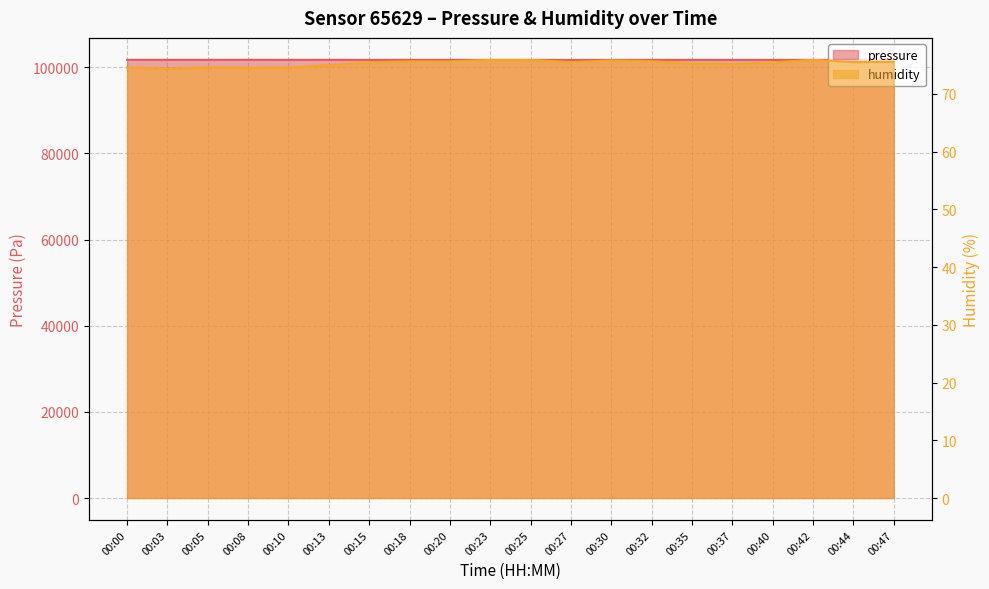

What are all the series names shown in the legend?

pressure, humidity